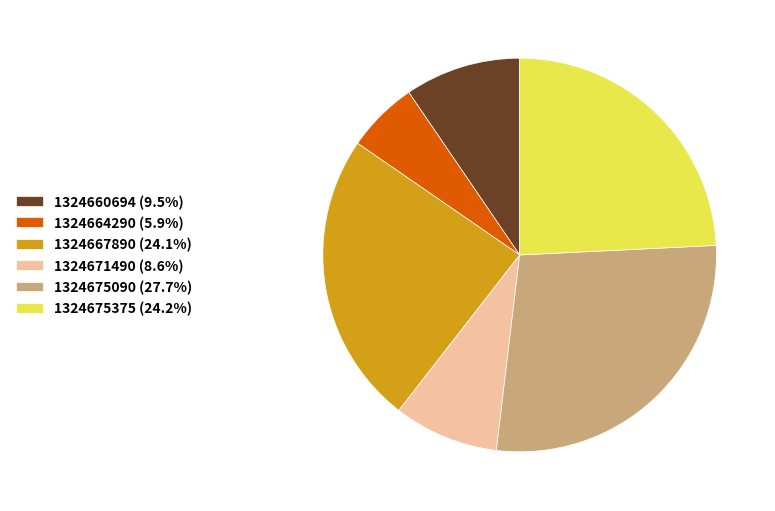

Is 1324667890 the majority of the pie?

No